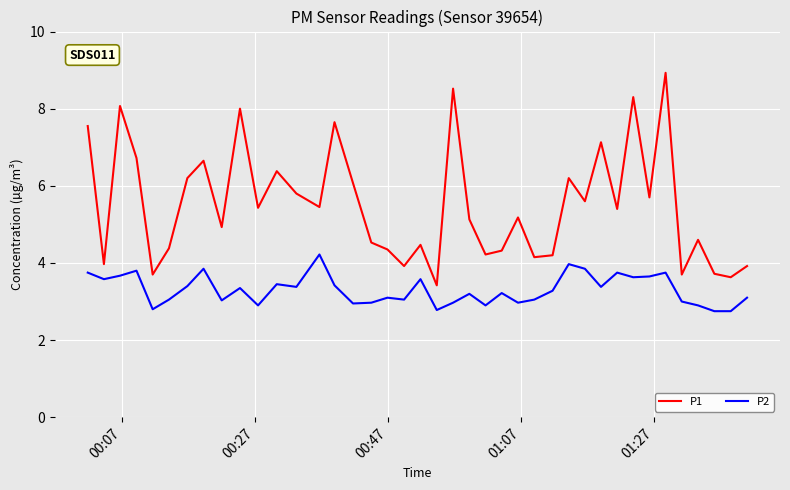

What is the maximum value for P1?

8.9